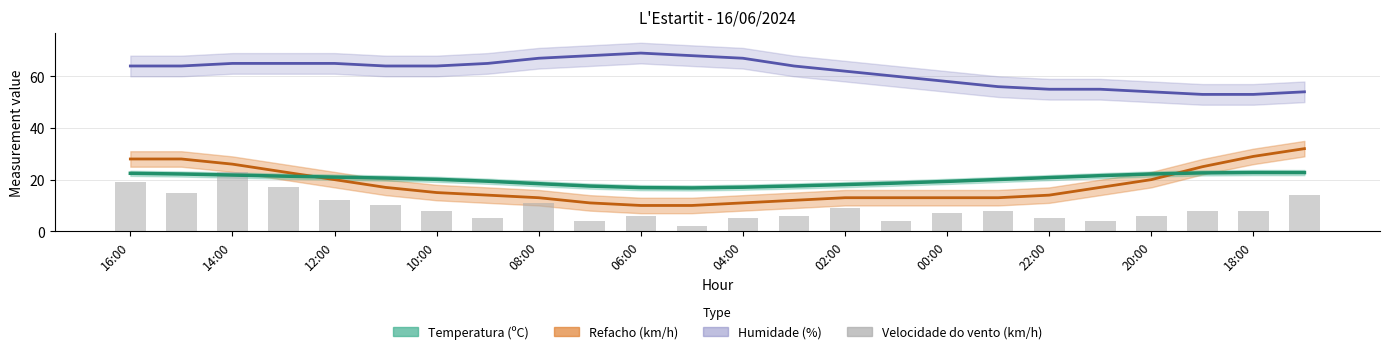

The chart shows a value of 4 at 14:00. True or false?

False